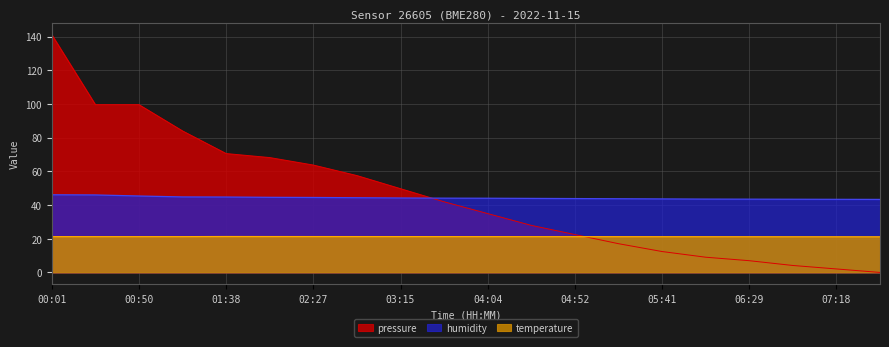

True or false: temperature and pressure intersect in this chart.

True